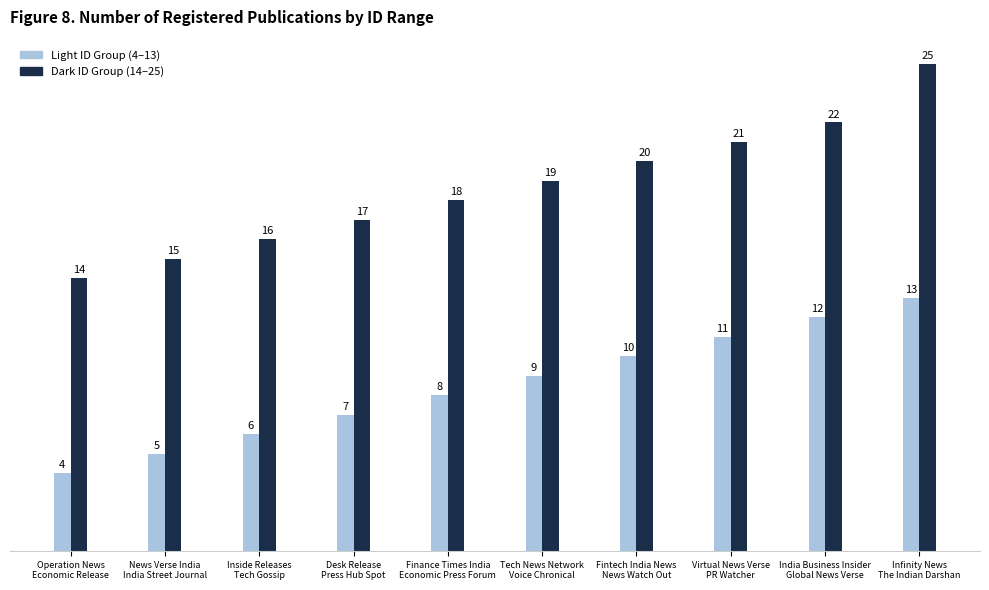

How many series are shown in this chart?

2